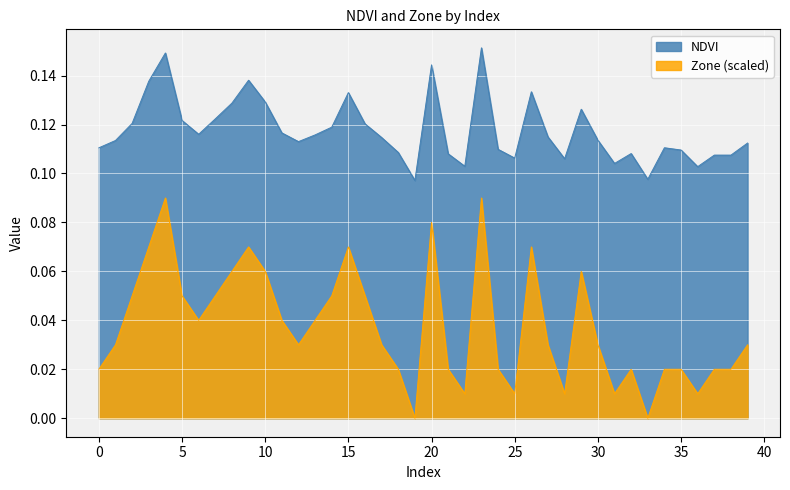

At how many categories does at least one series exceed 0?

40